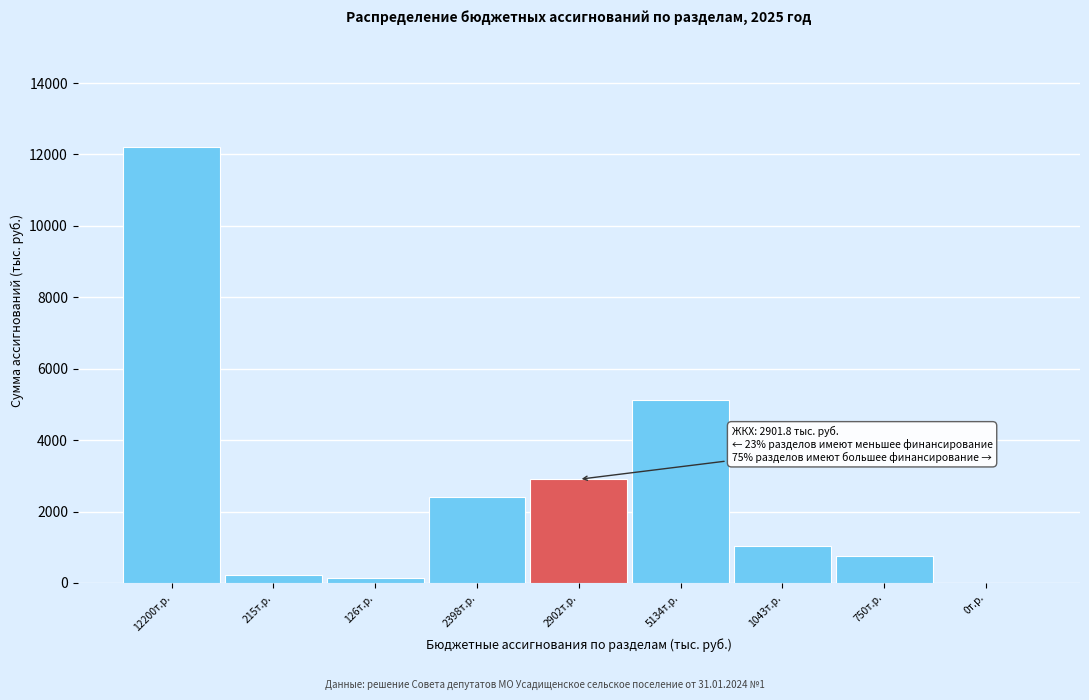

Reading left to right, transcribe all the data shown in this chart.

12200т.р.=12199.9	215т.р.=214.8	126т.р.=126.0	2398т.р.=2397.6	2902т.р.=2901.8	5134т.р.=5134.3	1043т.р.=1043.2	750т.р.=749.8	0т.р.=0.0